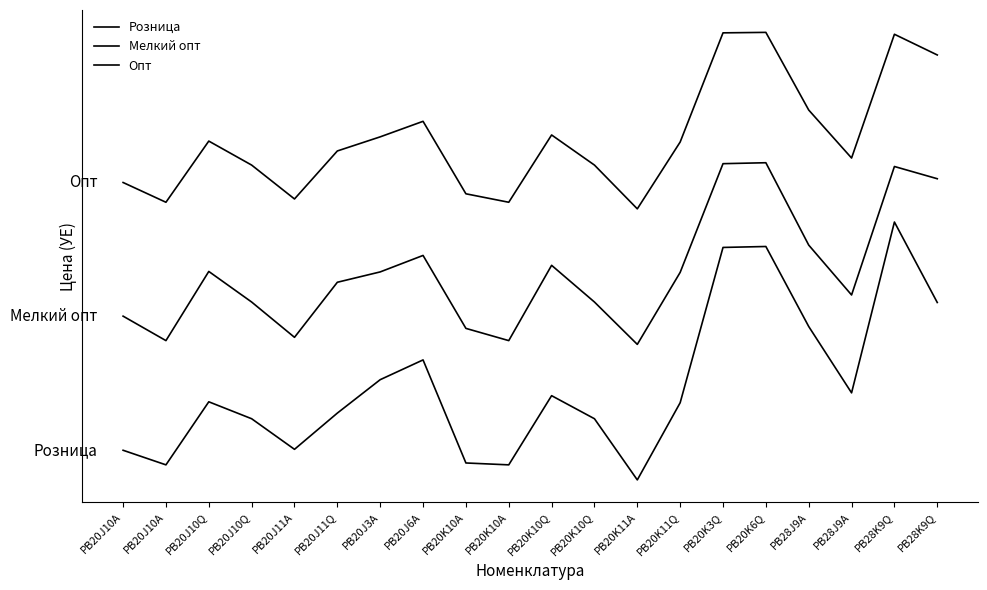

List the series in order of their peak value, lowest first.

Розница, Мелкий опт, Опт